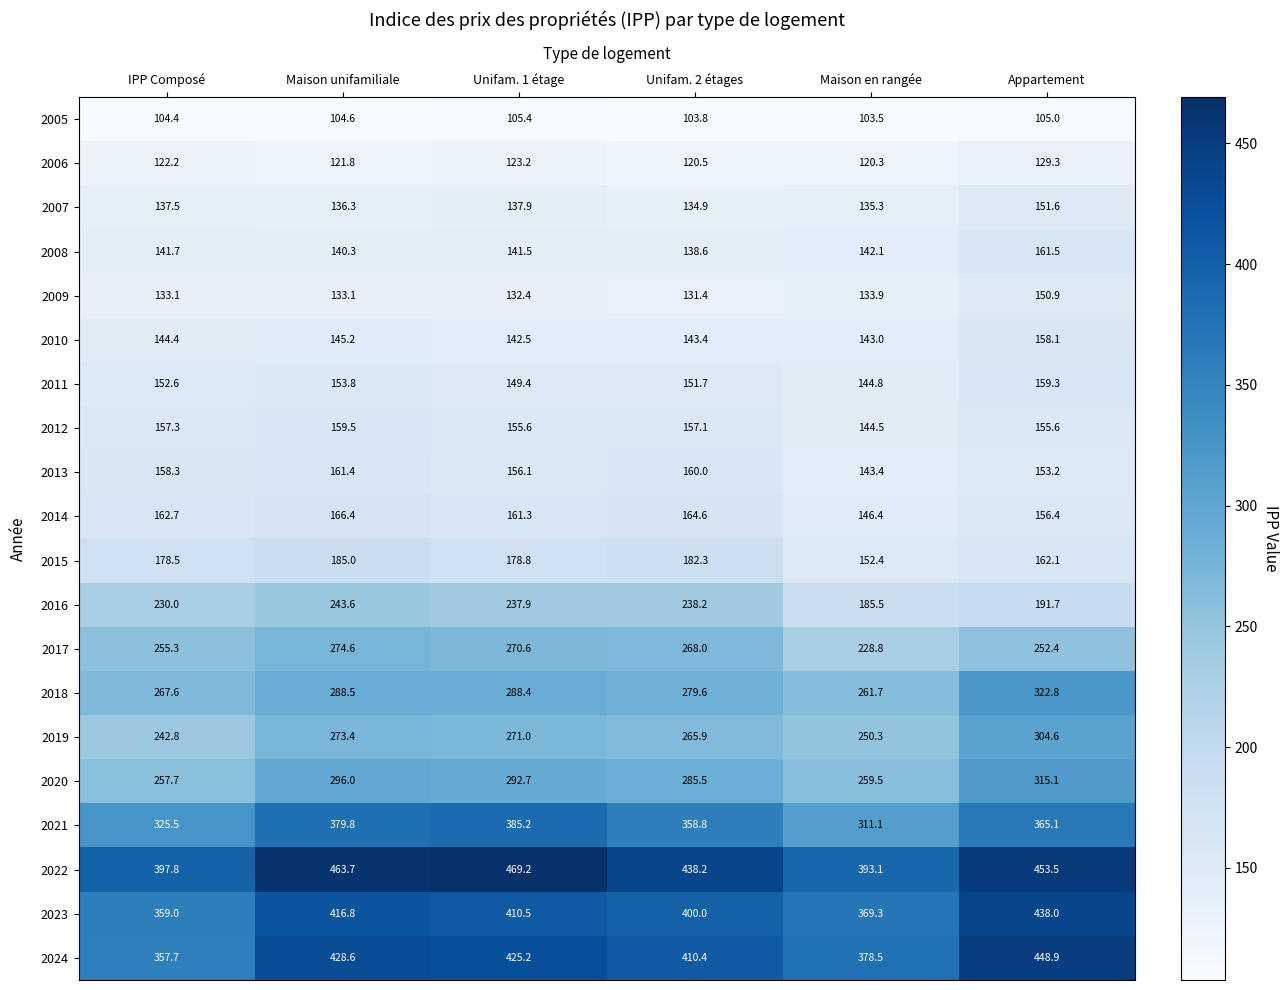

What value does the 2012 series have at Maison en rangée?

144.5